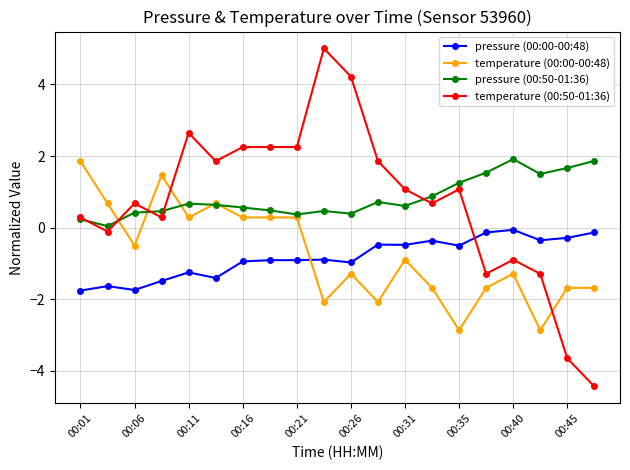

What is the maximum value for temperature (00:50-01:36)?

5.0